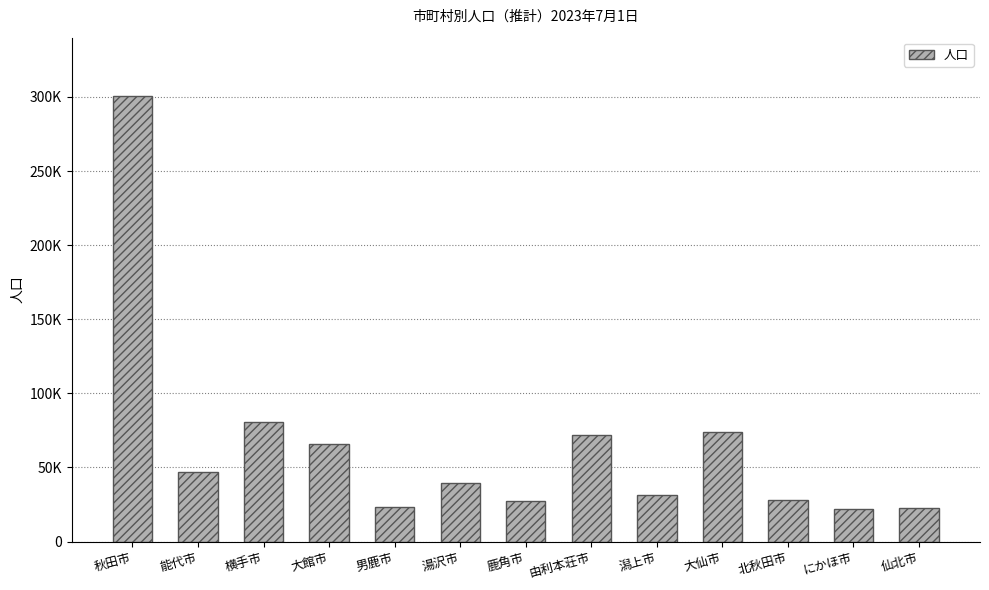

What is the label of the 2nd bar from the right?

にかほ市